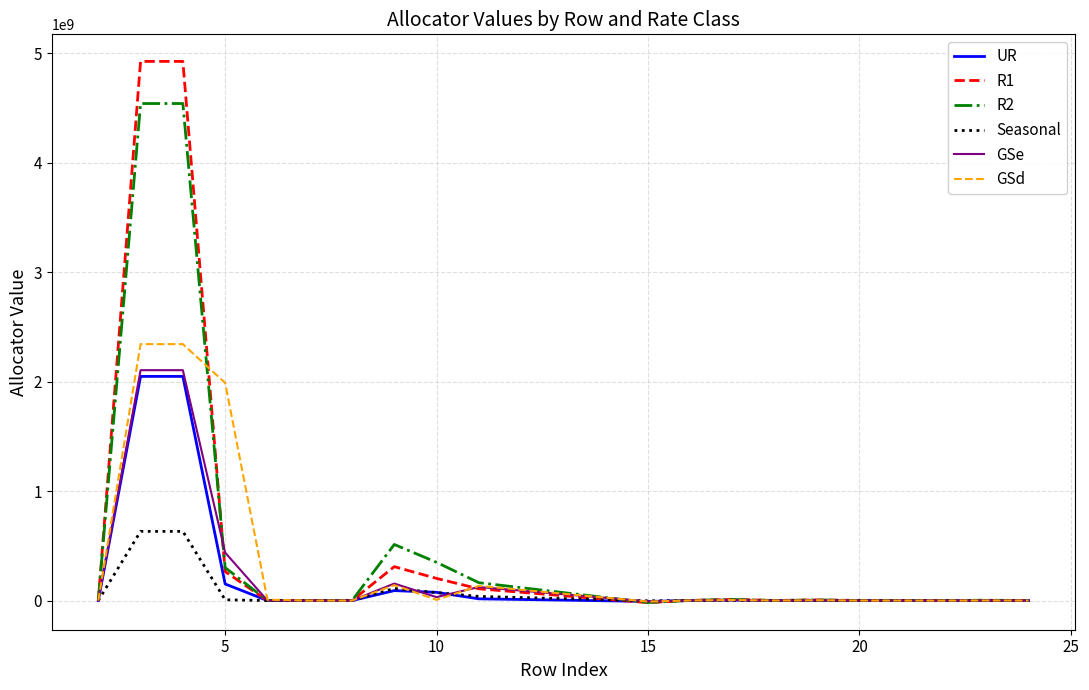

What is the maximum value shown in the chart?

4924068302.6